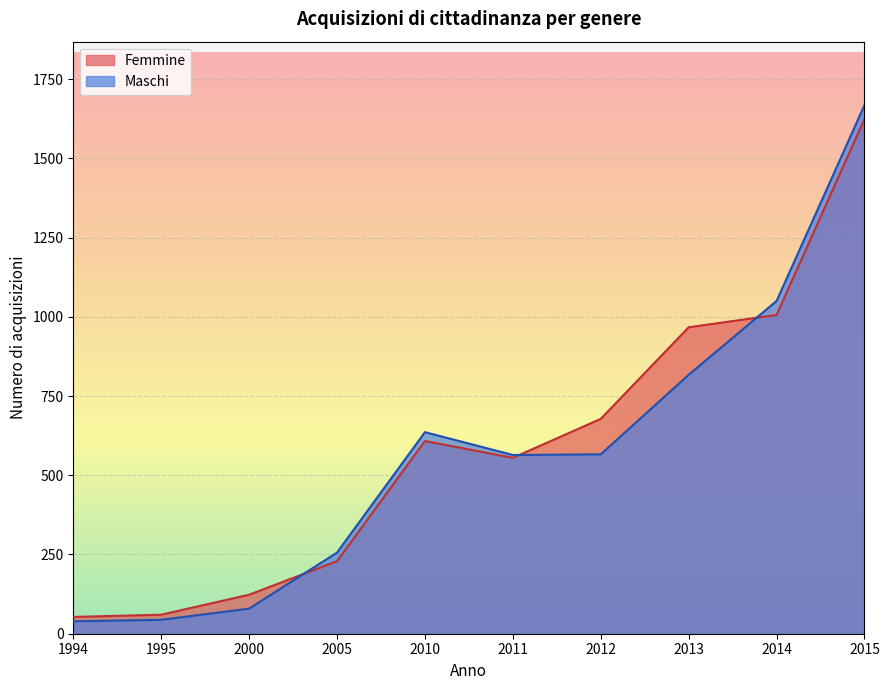

How many lines are shown in the chart?

2